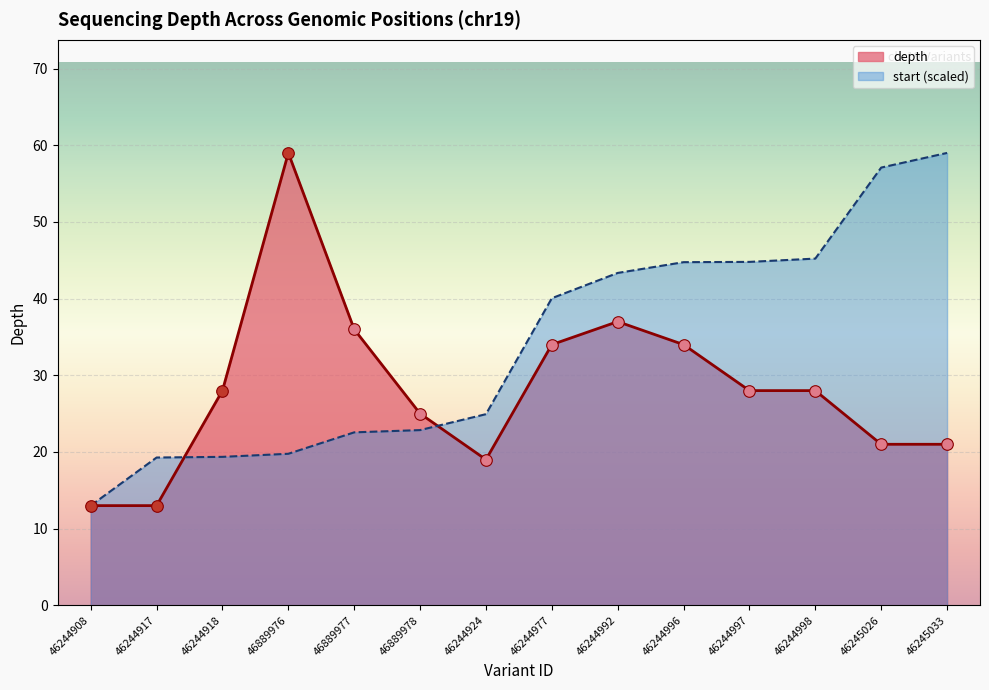

At how many categories does at least one series exceed 32?

9